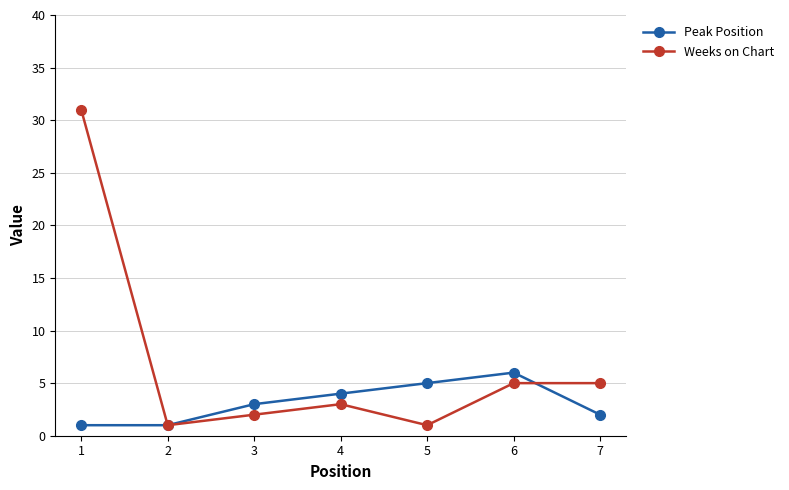

Reading left to right, transcribe all the data shown in this chart.

Peak Position: 1=1	2=1	3=3	4=4	5=5	6=6	7=2
Weeks on Chart: 1=31	2=1	3=2	4=3	5=1	6=5	7=5